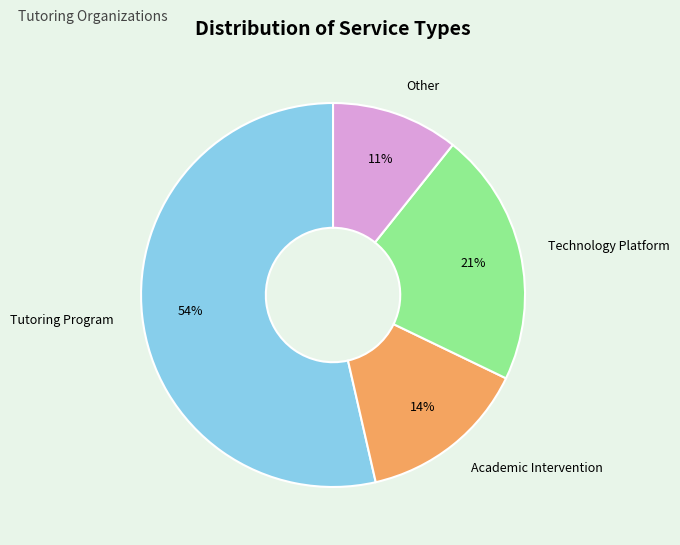

The Tutoring Program slice represents 54% of the pie. True or false?

True